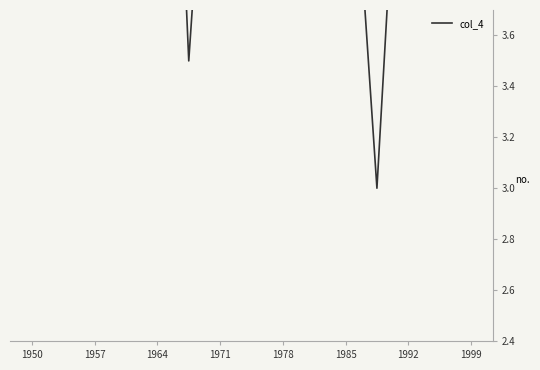

How many lines are shown in the chart?

1